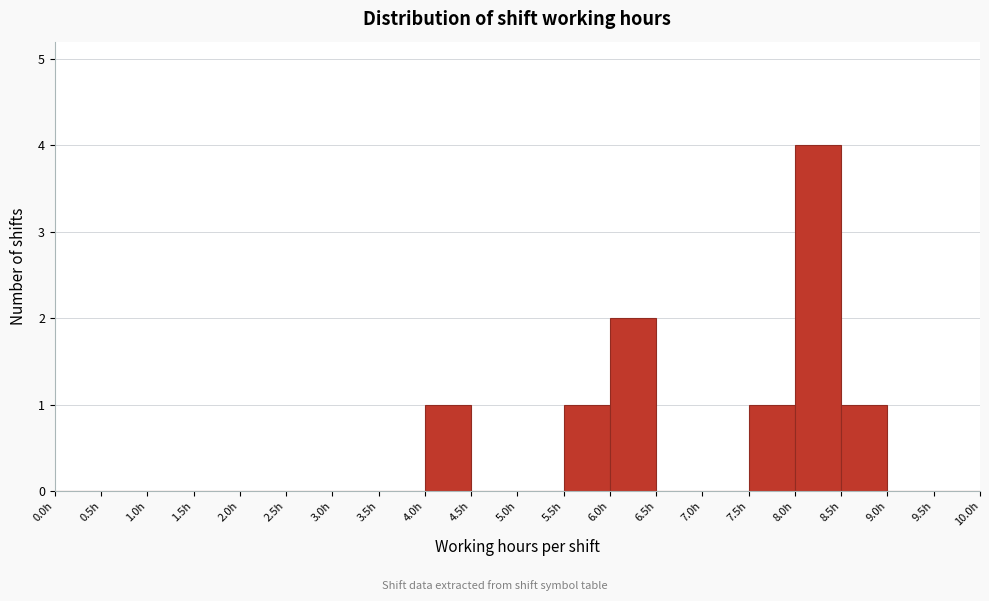

Reading left to right, list every bar in this chart as the range it spans on the x-axis followed by its height. The values are not printed on the chart, so give them approximately, as read against the axis.

0.0 to 0.5: 0
0.5 to 1.0: 0
1.0 to 1.5: 0
1.5 to 2.0: 0
2.0 to 2.5: 0
2.5 to 3.0: 0
3.0 to 3.5: 0
3.5 to 4.0: 0
4.0 to 4.5: 1
4.5 to 5.0: 0
5.0 to 5.5: 0
5.5 to 6.0: 1
6.0 to 6.5: 2
6.5 to 7.0: 0
7.0 to 7.5: 0
7.5 to 8.0: 1
8.0 to 8.5: 4
8.5 to 9.0: 1
9.0 to 9.5: 0
9.5 to 10.0: 0